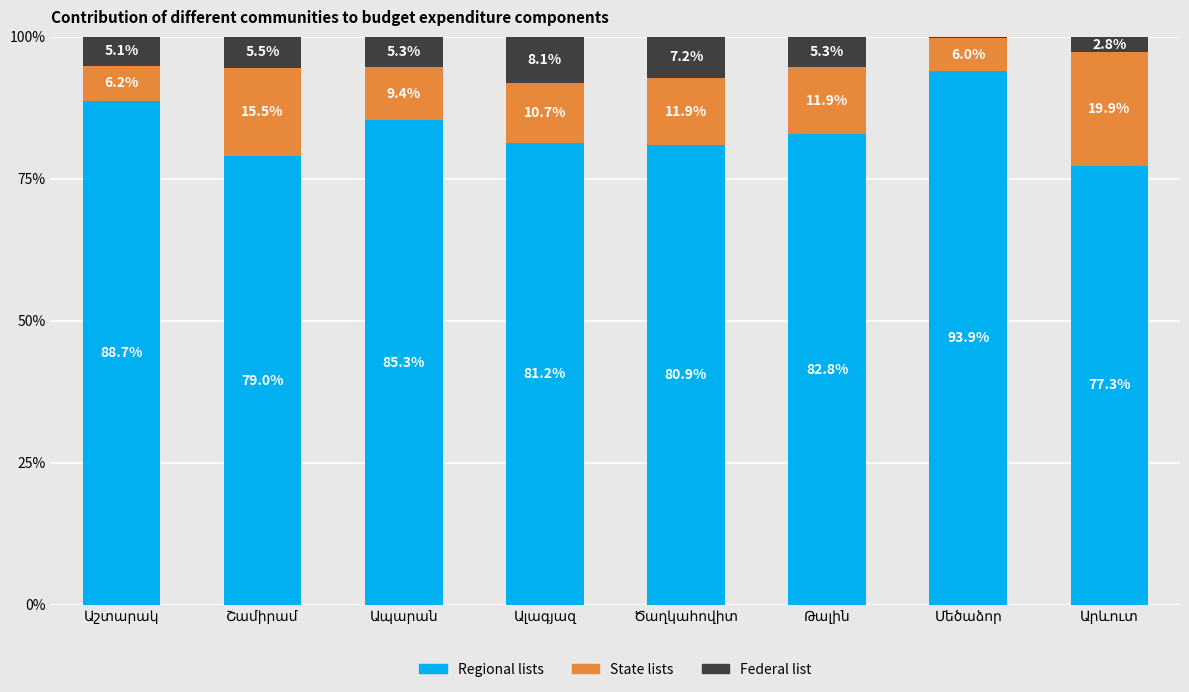

Are the bars horizontal?

No